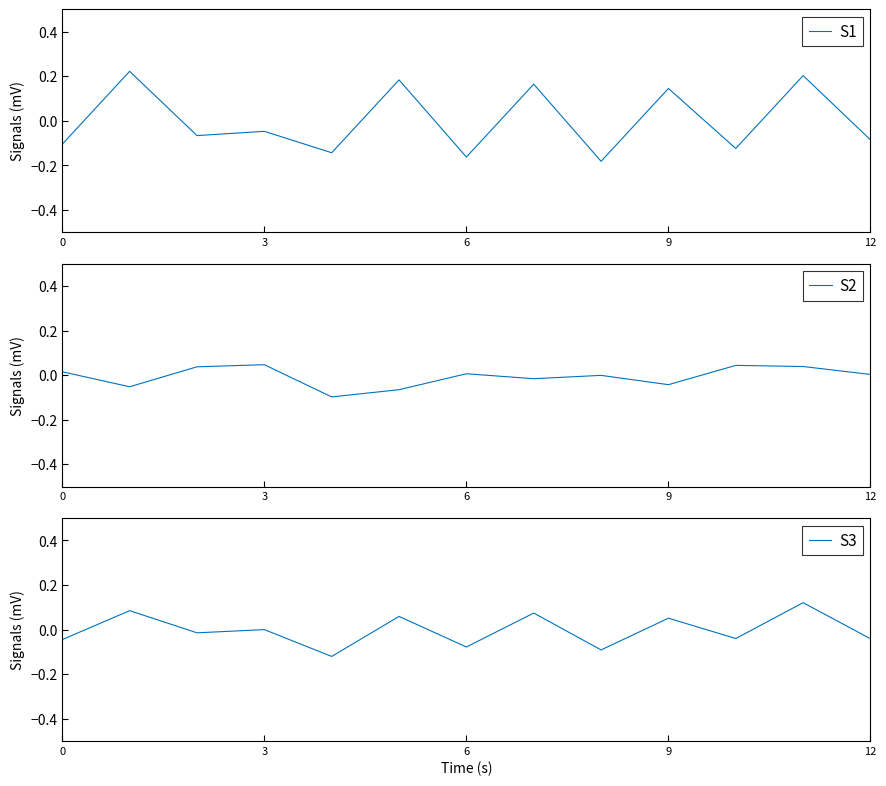

Is the value of S1 at 11 greater than the value of S2 at 12?

Yes